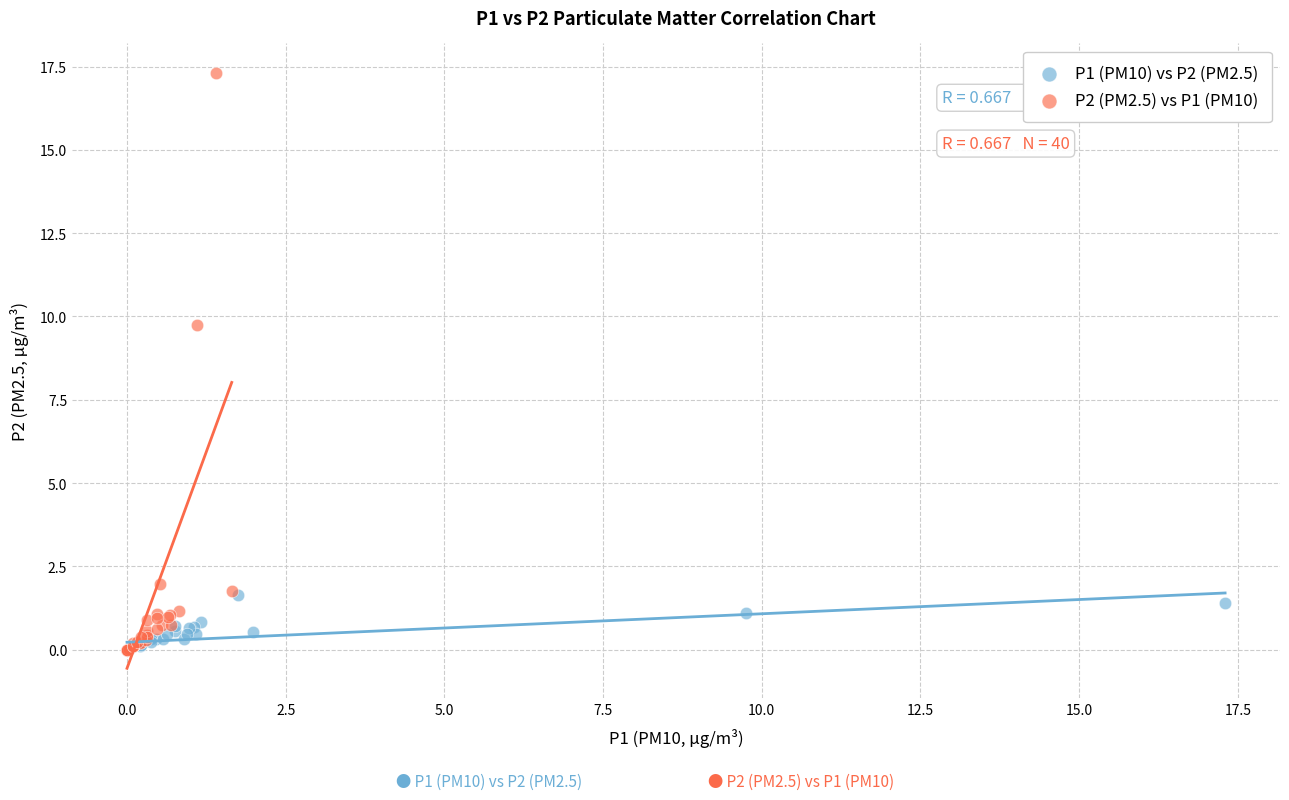

Which series contains the highest Y value?

P2 (PM2.5) vs P1 (PM10)